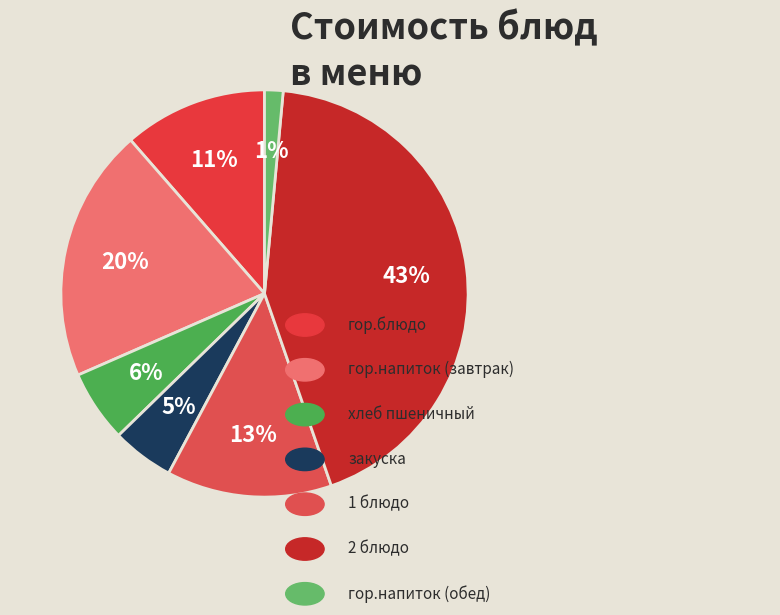

How many segments does this pie chart have?

7